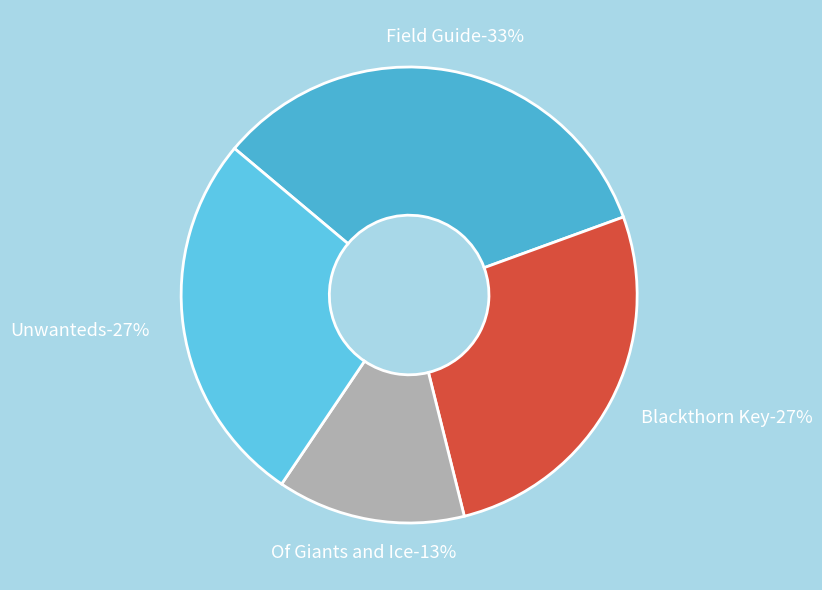

Which slice is the largest?

Field Guide